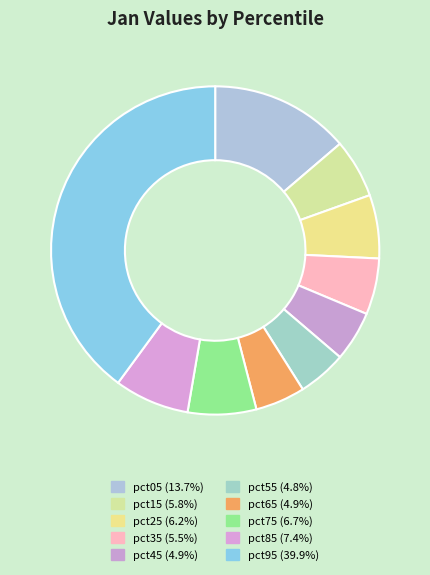

Which category has the smallest portion of the pie?

pct55